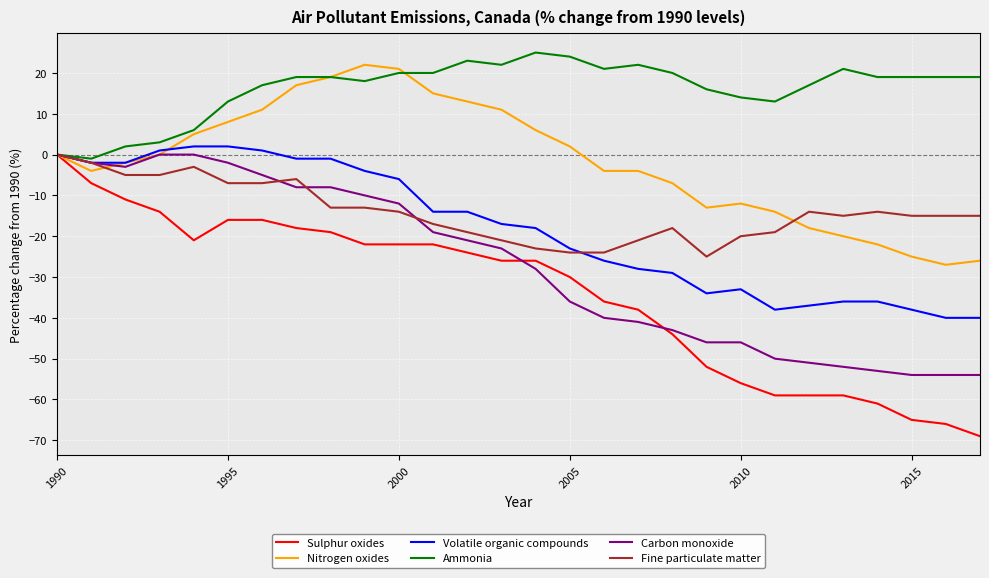

Reading left to right, transcribe all the data shown in this chart.

Sulphur oxides: 0	-7	-11	-14	-21	-16	-16	-18	-19	-22	-22	-22	-24	-26	-26	-30	-36	-38	-44	-52	-56	-59	-59	-59	-61	-65	-66	-69
Nitrogen oxides: 0	-4	-2	0	5	8	11	17	19	22	21	15	13	11	6	2	-4	-4	-7	-13	-12	-14	-18	-20	-22	-25	-27	-26
Volatile organic compounds: 0	-2	-2	1	2	2	1	-1	-1	-4	-6	-14	-14	-17	-18	-23	-26	-28	-29	-34	-33	-38	-37	-36	-36	-38	-40	-40
Ammonia: 0	-1	2	3	6	13	17	19	19	18	20	20	23	22	25	24	21	22	20	16	14	13	17	21	19	19	19	19
Carbon monoxide: 0	-2	-3	0	0	-2	-5	-8	-8	-10	-12	-19	-21	-23	-28	-36	-40	-41	-43	-46	-46	-50	-51	-52	-53	-54	-54	-54
Fine particulate matter: 0	-2	-5	-5	-3	-7	-7	-6	-13	-13	-14	-17	-19	-21	-23	-24	-24	-21	-18	-25	-20	-19	-14	-15	-14	-15	-15	-15